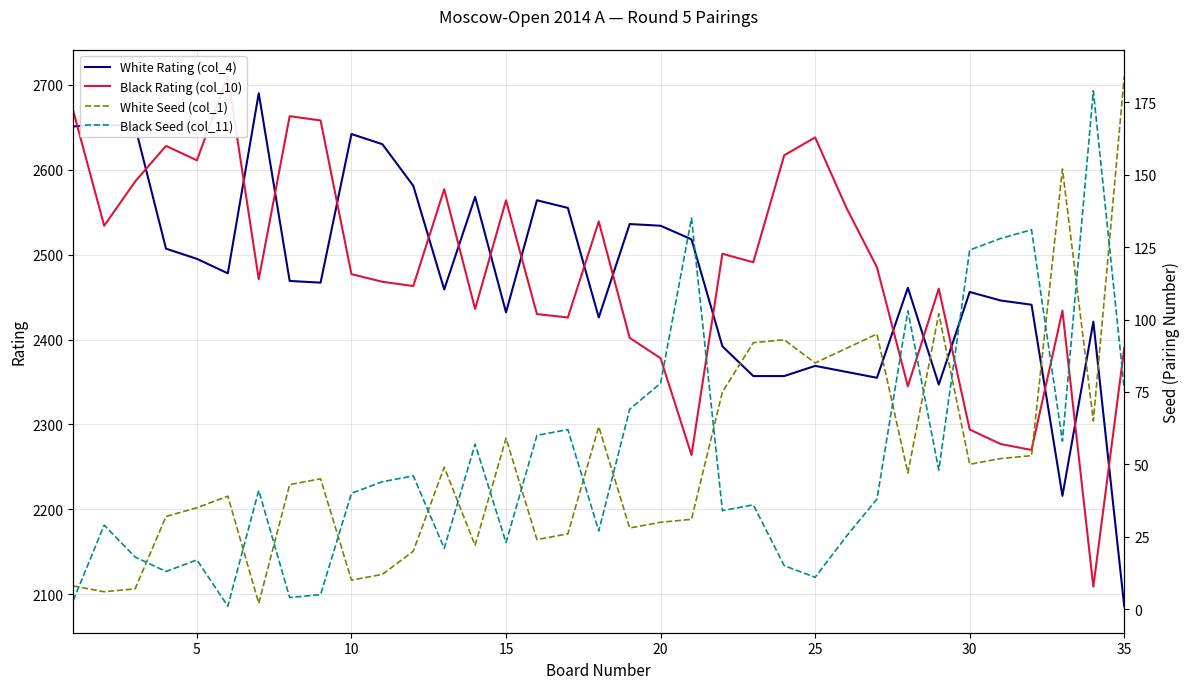

What is the minimum value for White Rating (col_4)?

2086